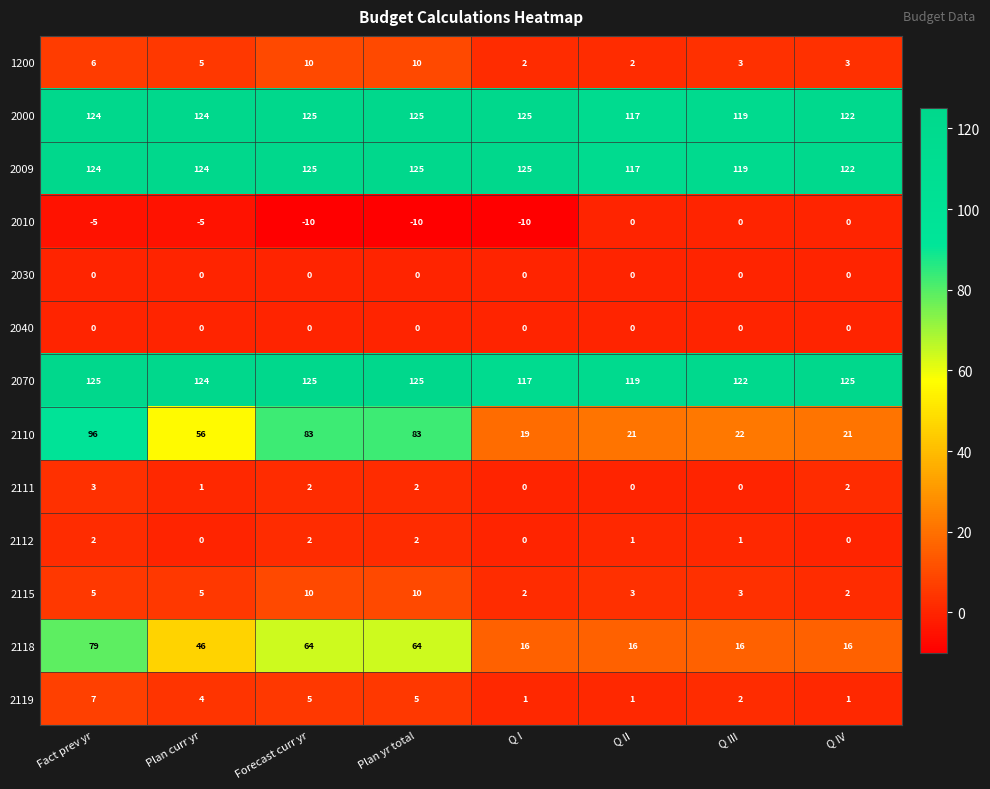

At which category is the sum across all series the highest?

Fact prev yr